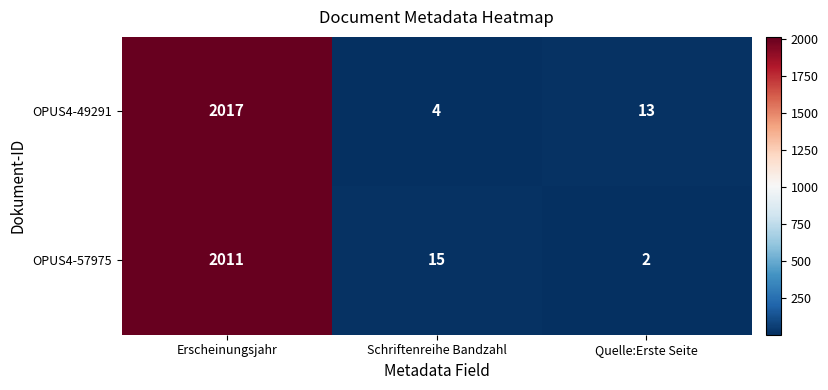

What is the sum of all OPUS4-57975 values?

2028